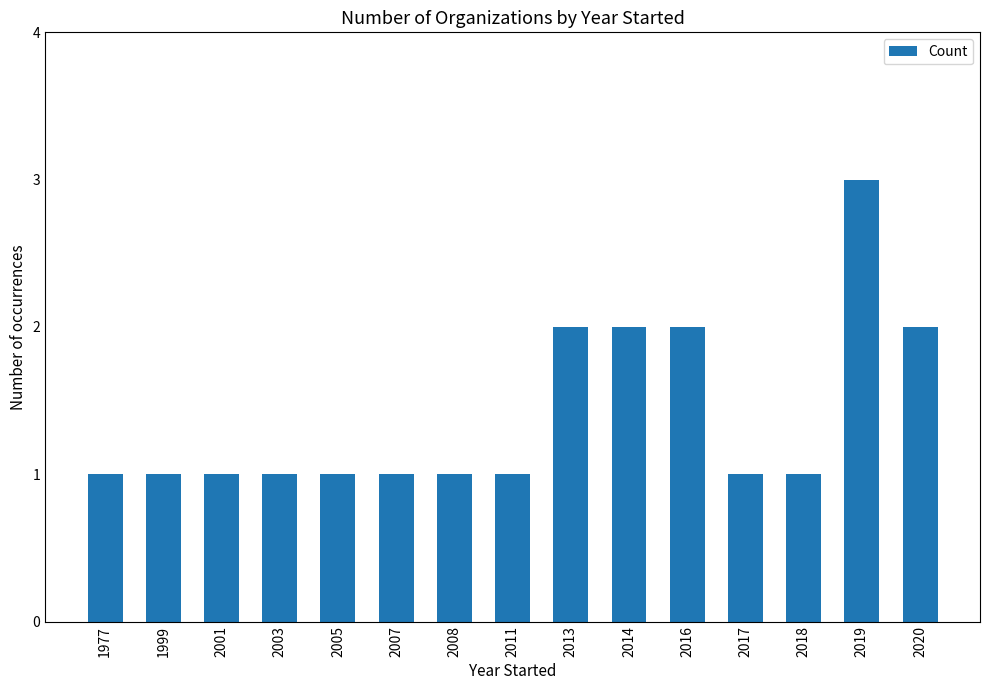

Count the values in the range 1 to 2.

14